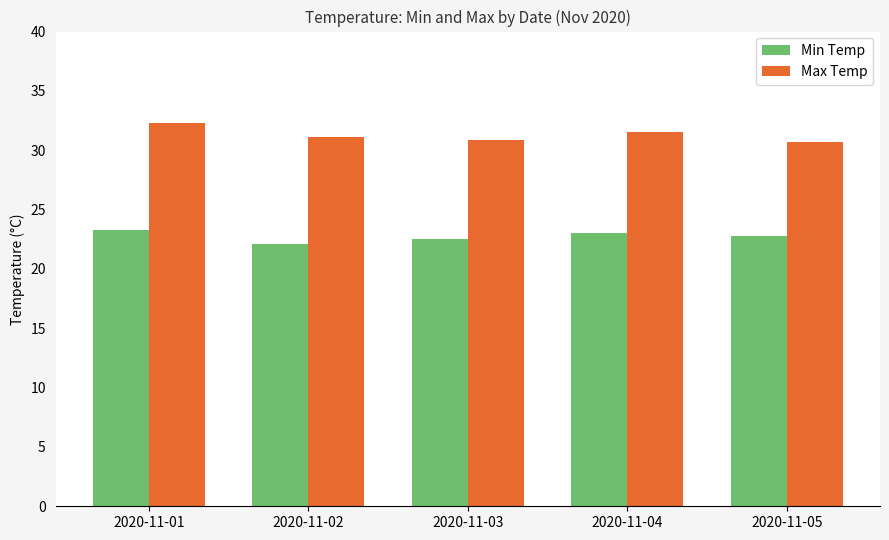

What is the minimum value shown in the chart?

22.1